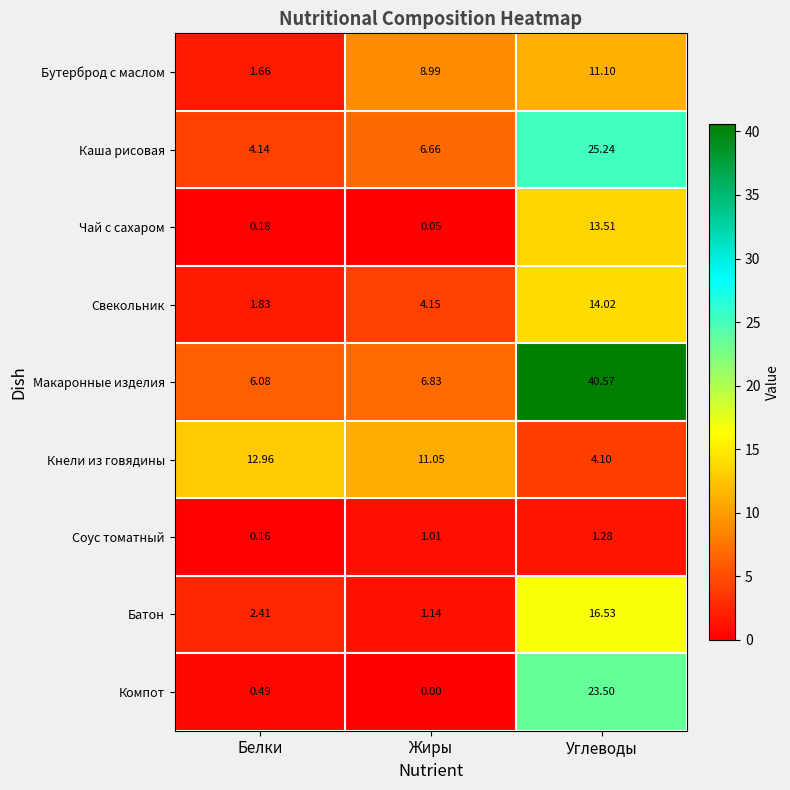

At which label does Соус томатный reach its peak?

Углеводы